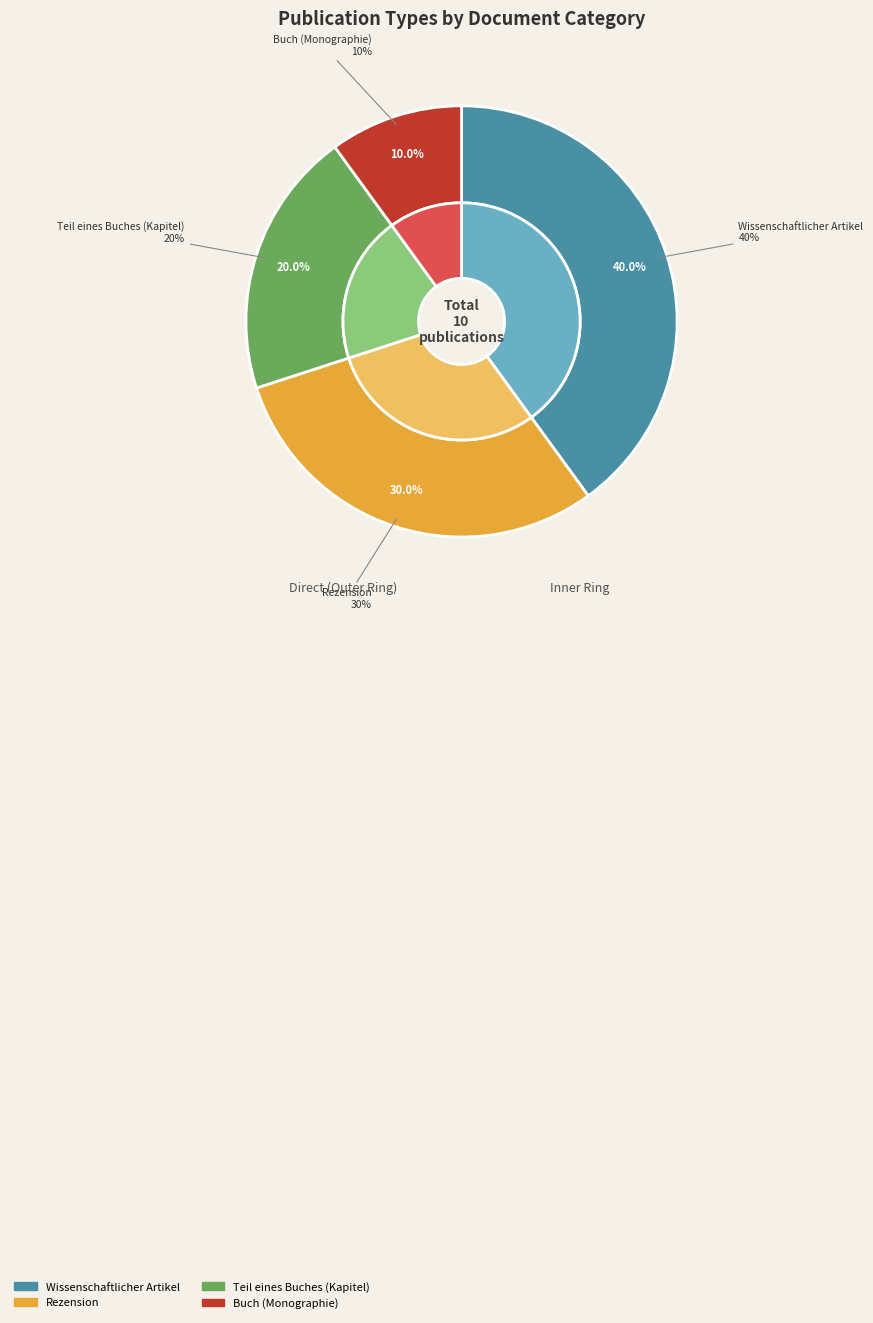

Rank the categories by value from highest to lowest.

Wissenschaftlicher Artikel, Rezension, Teil eines Buches (Kapitel), Buch (Monographie)